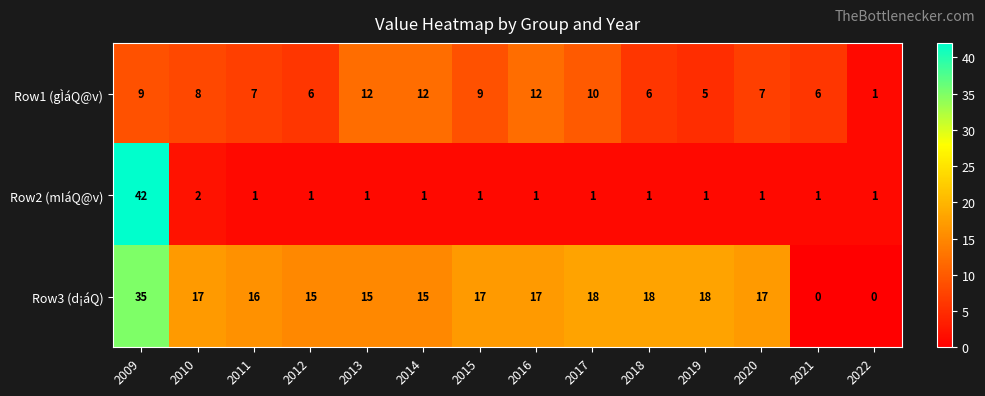

What is the average value of the Row1 (gÌáQ@v) series?

8